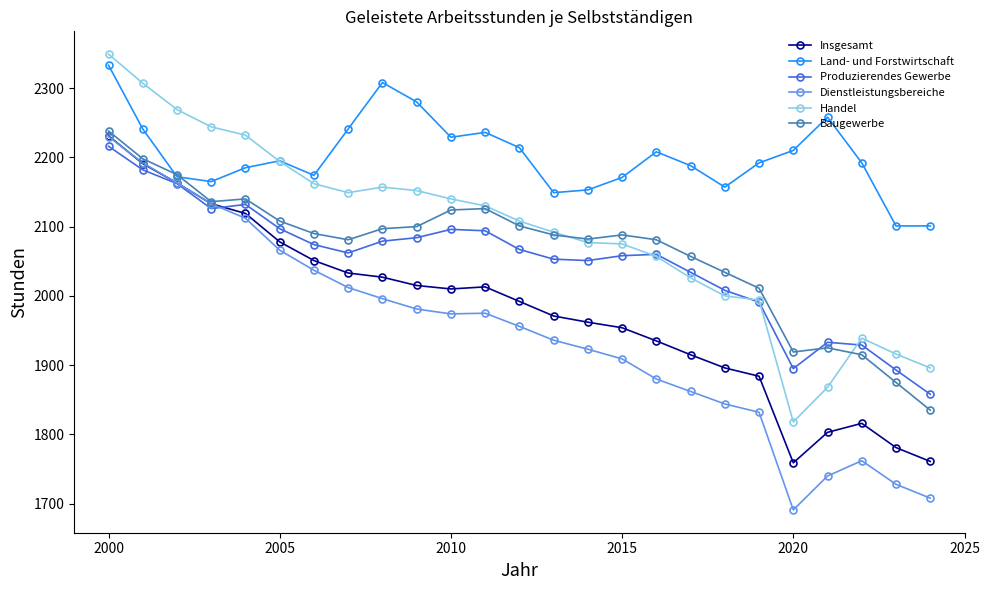

True or false: Dienstleistungsbereiche and Handel cross at least once.

False